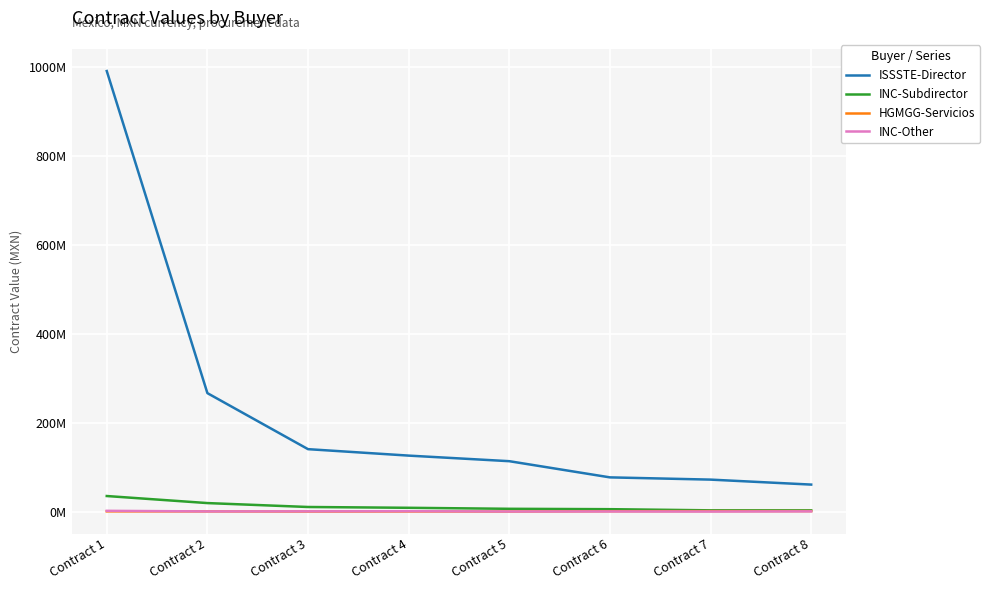

The INC-Other series shows 3328016 at Contract 3. True or false?

False